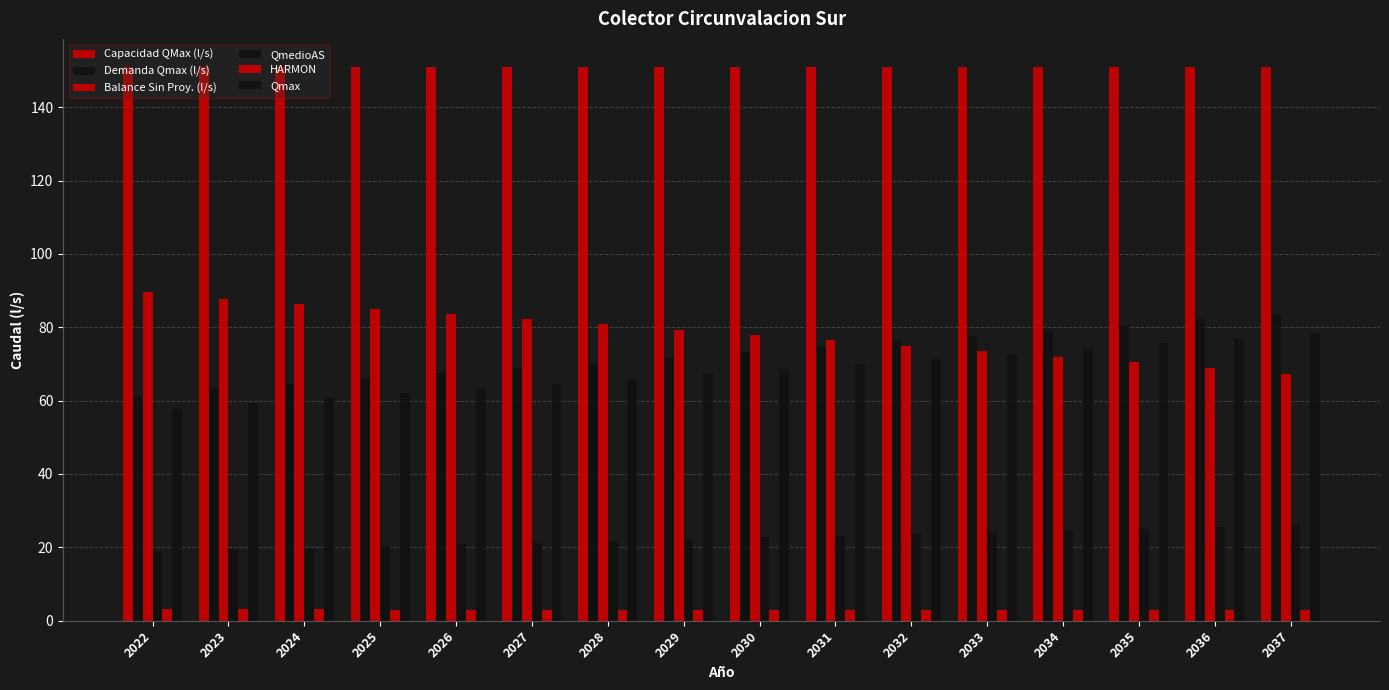

Reading left to right, transcribe all the data shown in this chart.

Capacidad QMax (l/s): 2022=151.1	2023=151.1	2024=151.1	2025=151.1	2026=151.1	2027=151.1	2028=151.1	2029=151.1	2030=151.1	2031=151.1	2032=151.1	2033=151.1	2034=151.1	2035=151.1	2036=151.1	2037=151.1
Demanda Qmax (l/s): 2022=61.4	2023=63.2	2024=64.6	2025=66.0	2026=67.5	2027=68.9	2028=70.3	2029=71.8	2030=73.2	2031=74.7	2032=76.2	2033=77.7	2034=79.2	2035=80.7	2036=82.2	2037=83.8
Balance Sin Proy. (l/s): 2022=89.7	2023=87.8	2024=86.5	2025=85.0	2026=83.6	2027=82.2	2028=80.8	2029=79.3	2030=77.9	2031=76.4	2032=74.9	2033=73.4	2034=71.9	2035=70.4	2036=68.9	2037=67.3
QmedioAS: 2022=18.9	2023=19.4	2024=19.9	2025=20.4	2026=20.8	2027=21.3	2028=21.7	2029=22.2	2030=22.7	2031=23.2	2032=23.6	2033=24.1	2034=24.6	2035=25.1	2036=25.6	2037=26.1
HARMON: 2022=3.1	2023=3.1	2024=3.0	2025=3.0	2026=3.0	2027=3.0	2028=3.0	2029=3.0	2030=3.0	2031=3.0	2032=3.0	2033=3.0	2034=3.0	2035=3.0	2036=3.0	2037=3.0
Qmax: 2022=57.6	2023=59.4	2024=60.7	2025=62.0	2026=63.3	2027=64.6	2028=66.0	2029=67.3	2030=68.7	2031=70.1	2032=71.5	2033=72.8	2034=74.2	2035=75.7	2036=77.1	2037=78.5